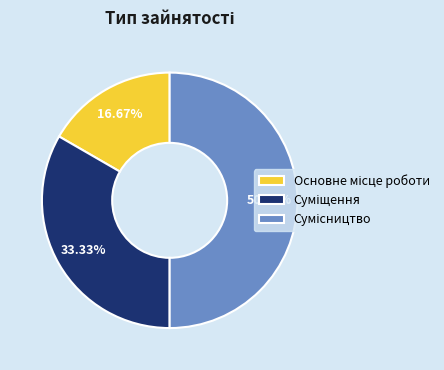

Does Основне місце роботи account for over 50% of the chart?

No